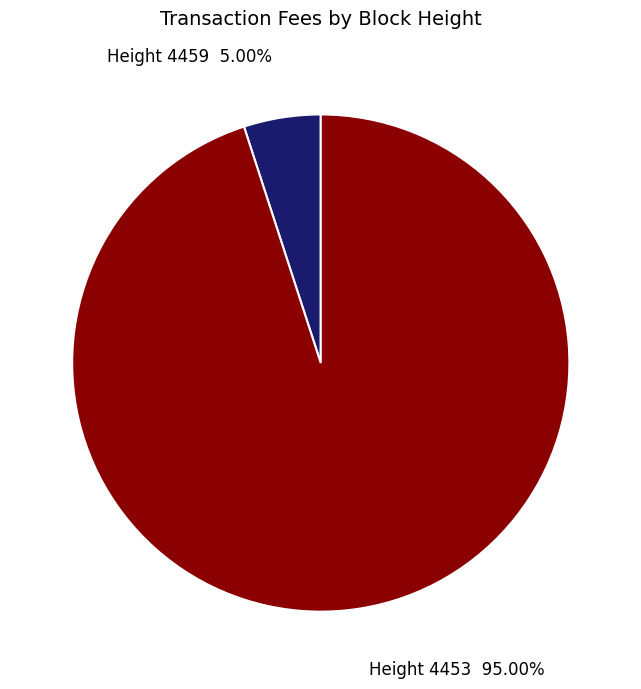

Does any single category account for the majority?

Yes